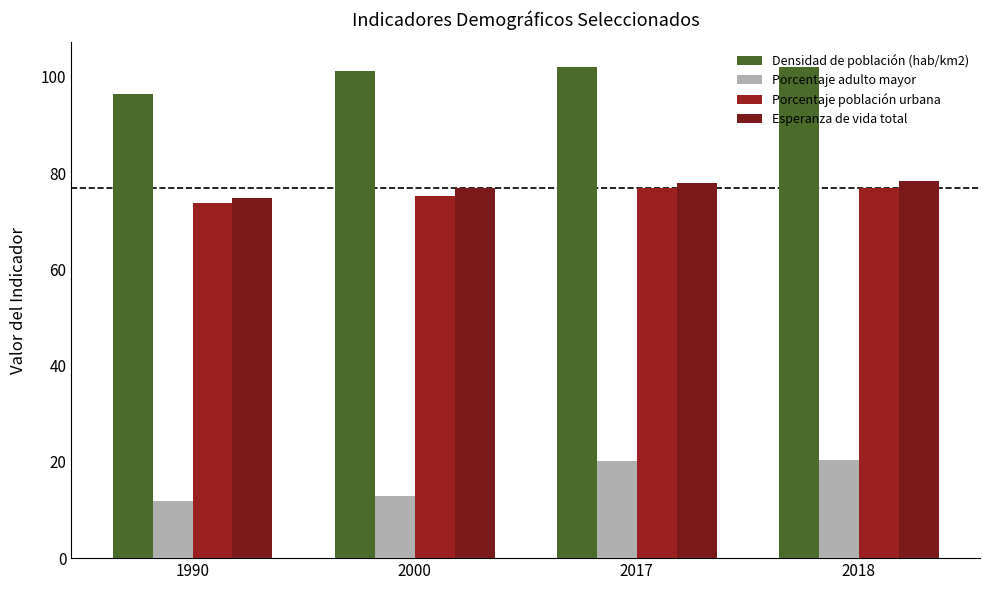

What is the difference between the highest and lowest values at 1990?

84.6